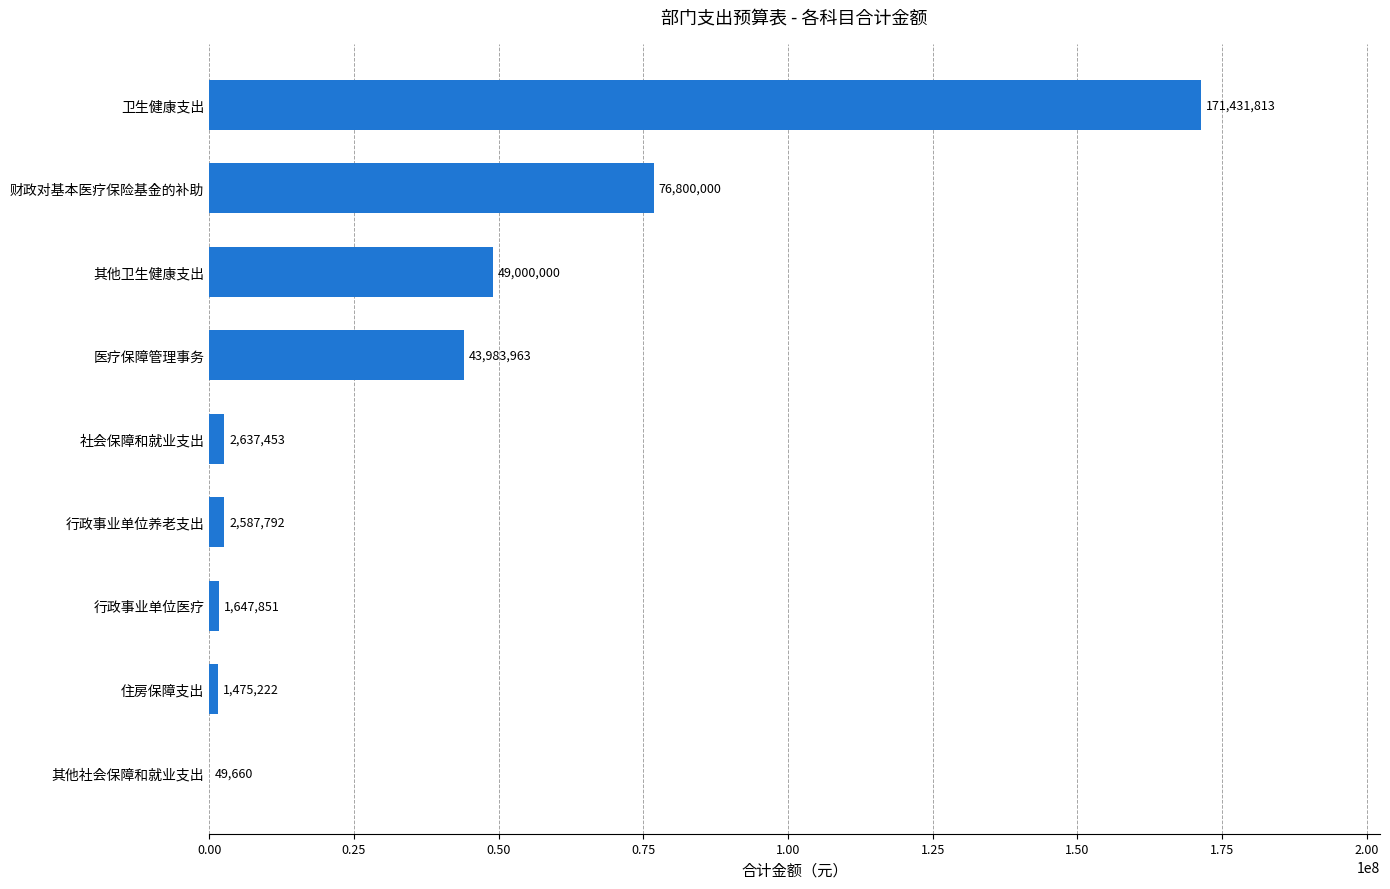

What is the greatest value displayed?

171431813.3